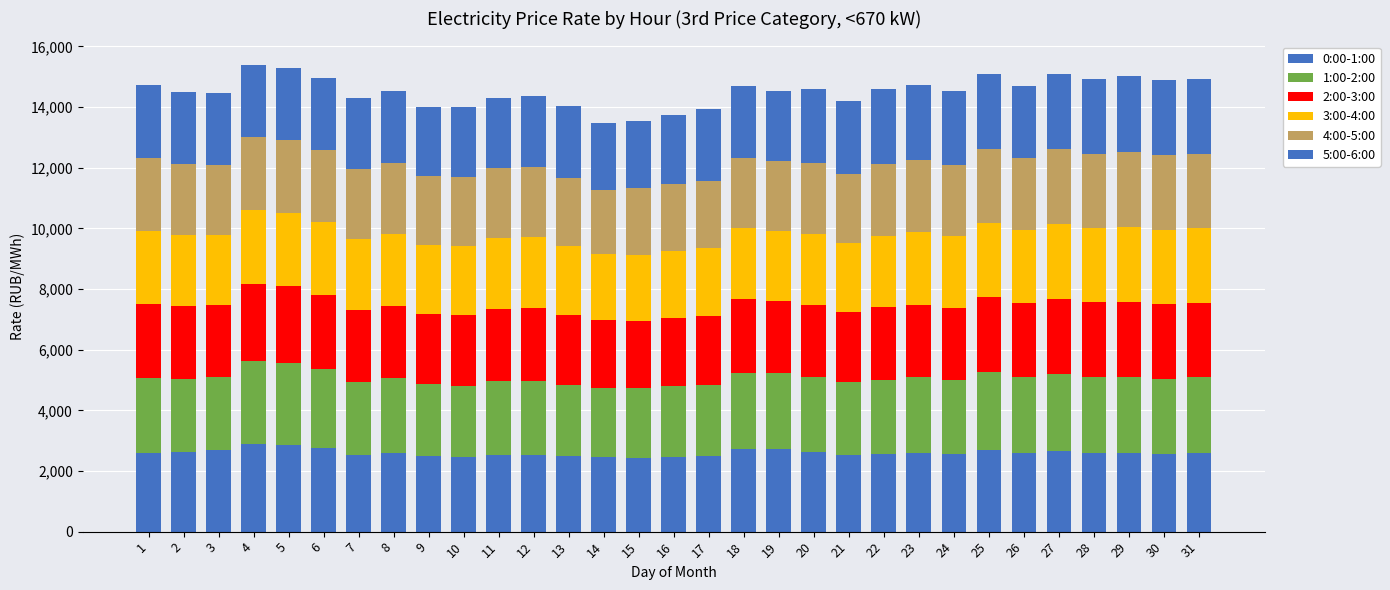

What is the difference between the 0:00-1:00 values at 27 and 31?

62.4